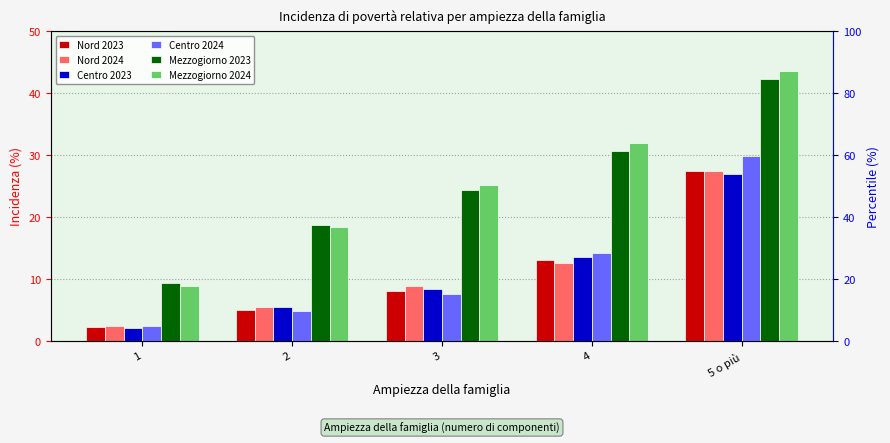

What is the difference between the Nord 2024 values at 3 and 5 o più?

18.6